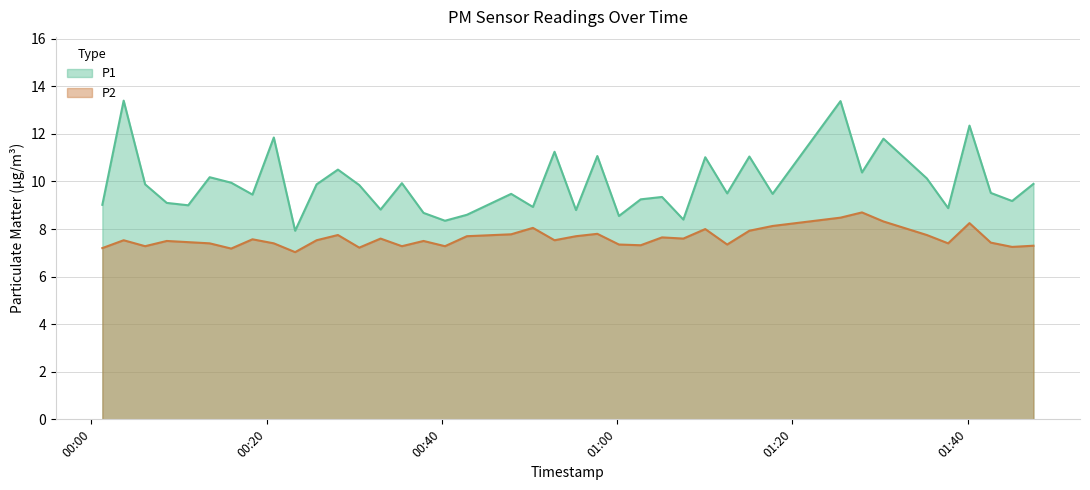

Does the chart display data point markers on the line(s)?

No